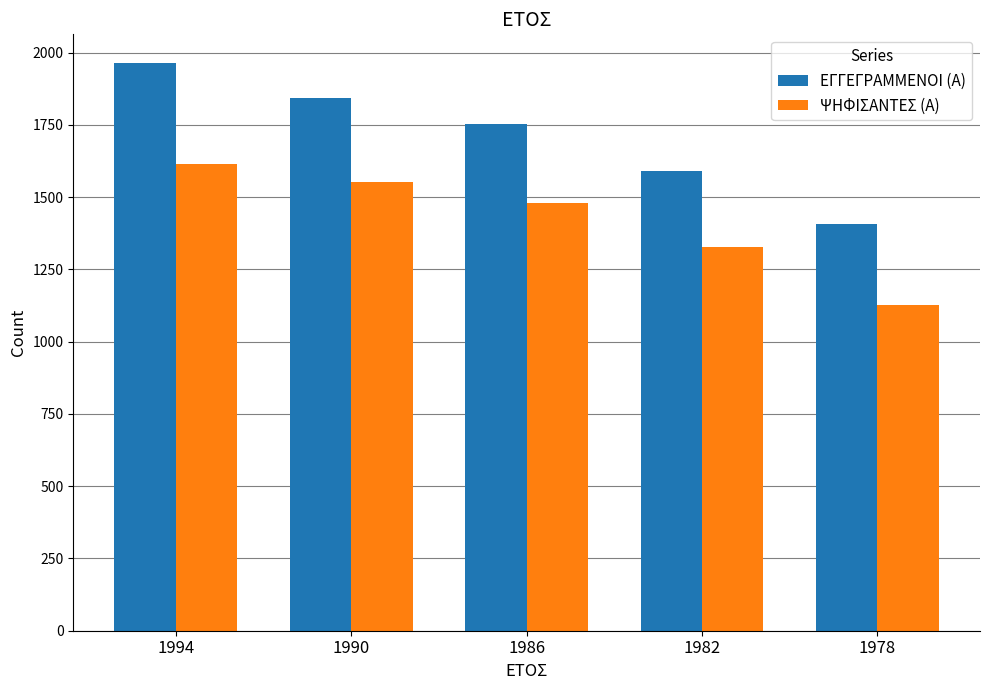

Rank the categories by ΕΓΓΕΓΡΑΜΜΕΝΟΙ (Α) value from lowest to highest.

1978, 1982, 1986, 1990, 1994